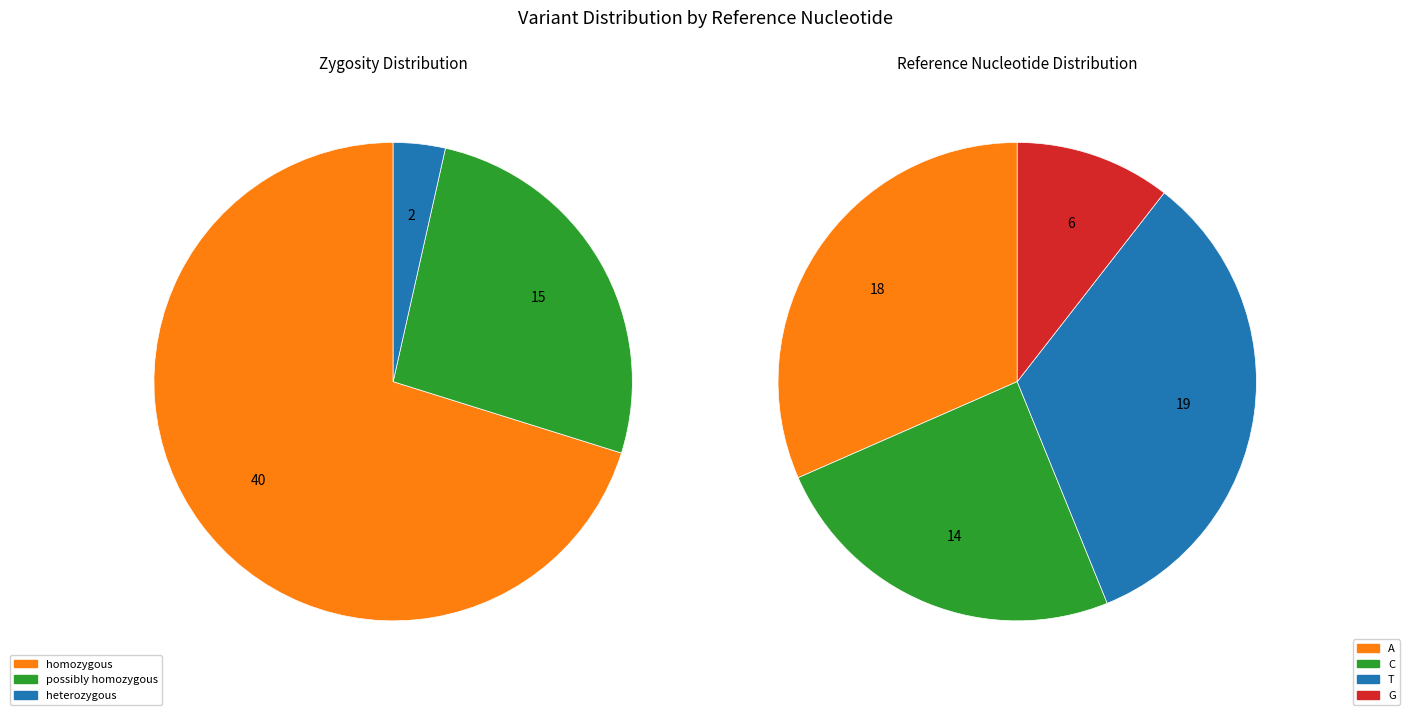

What percentage is NOT represented by T?

66.7%